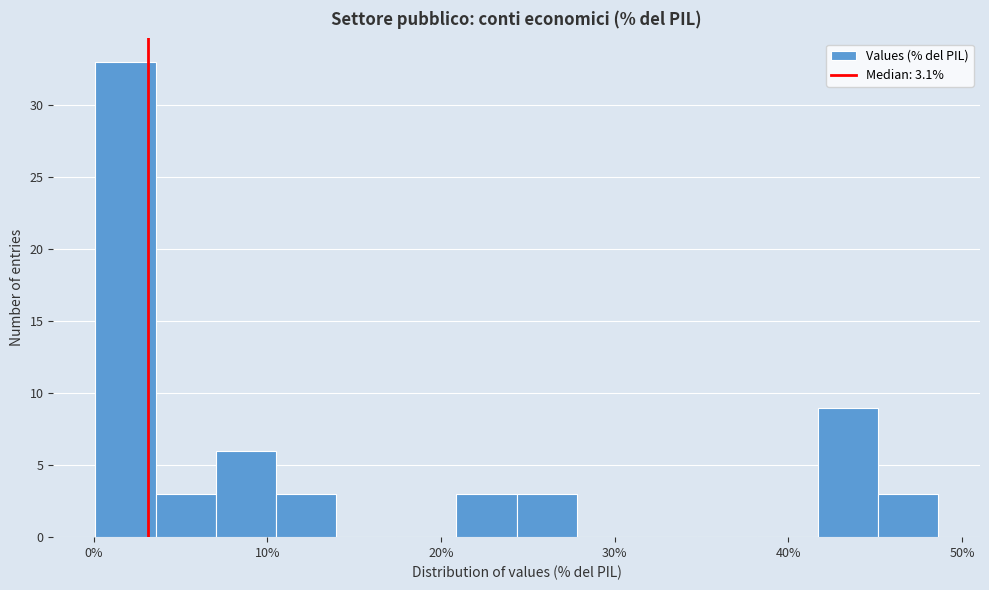

Read against the x-axis, roughly where is the centre of the tallest bar?

2